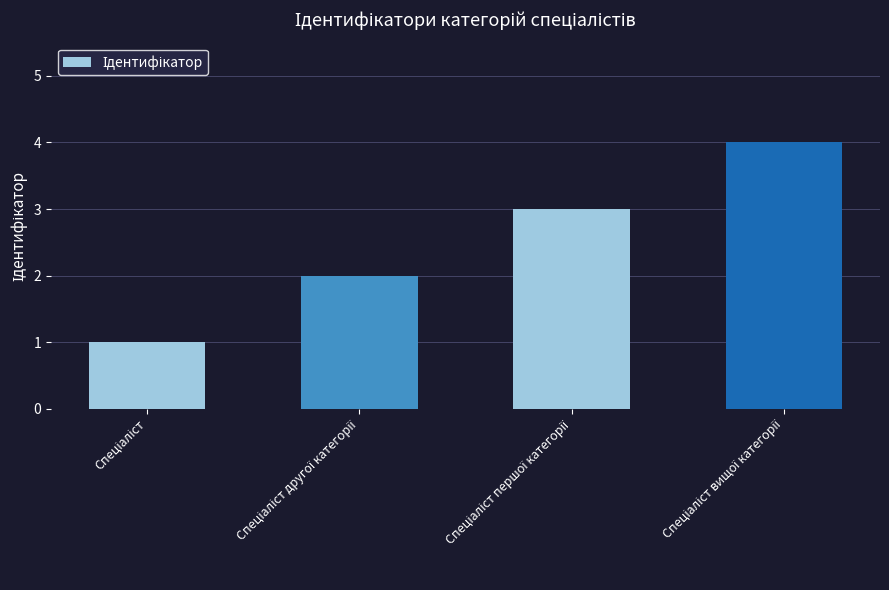

What is the sum of all values?

10